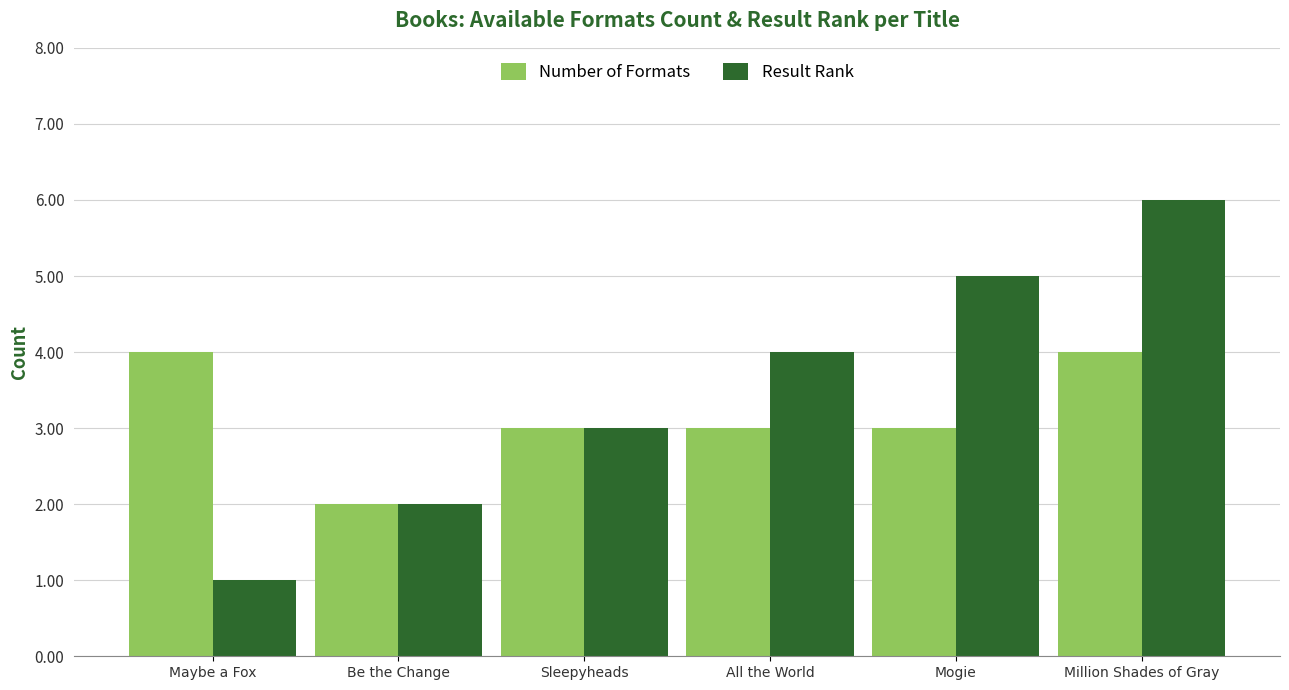

What is the total value across all series at All the World?

7